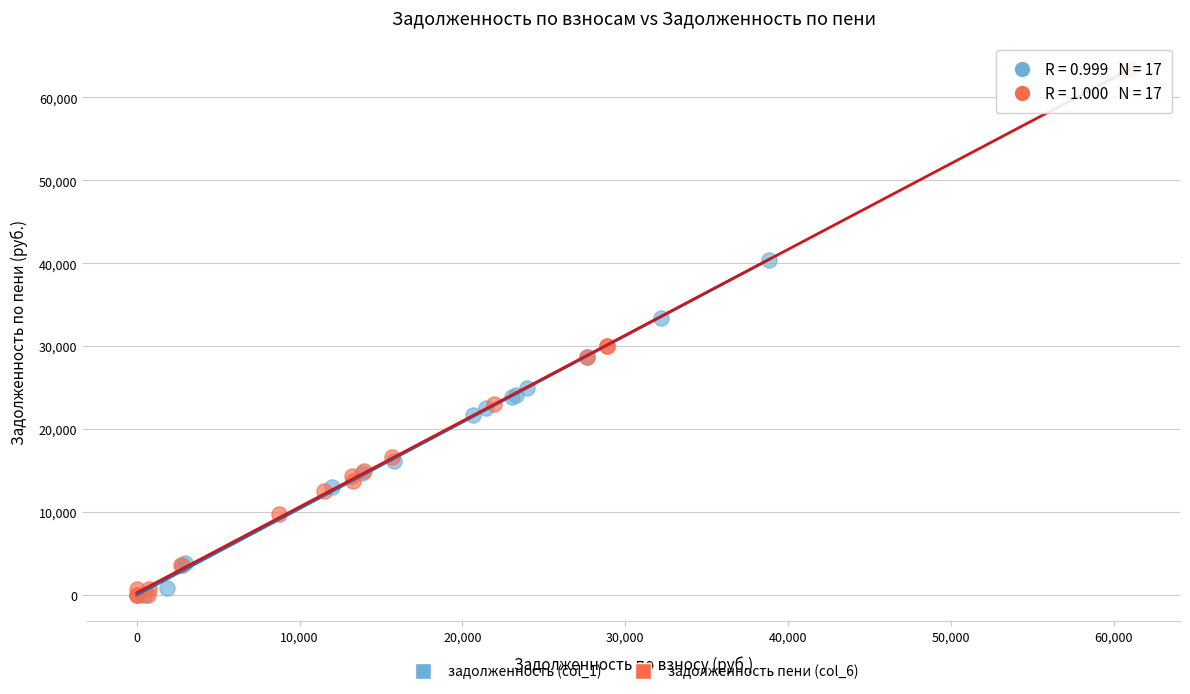

Which series has the widest spread of Y values?

задолженность пени (col_6)